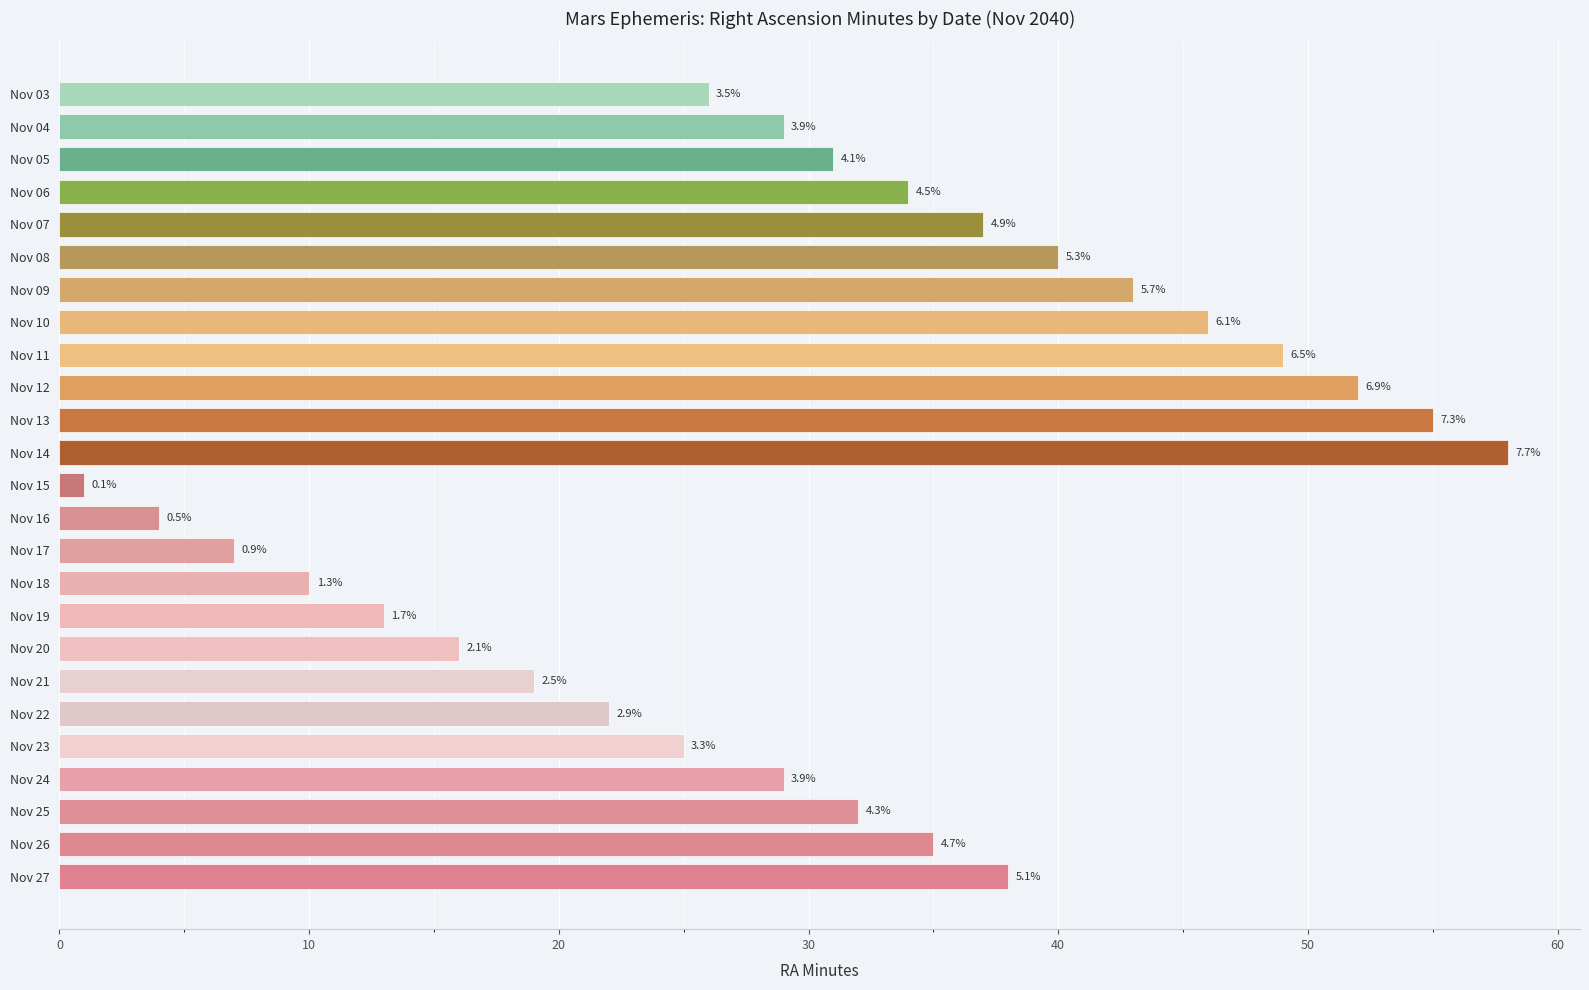

What is the difference between the maximum and second lowest values?

54